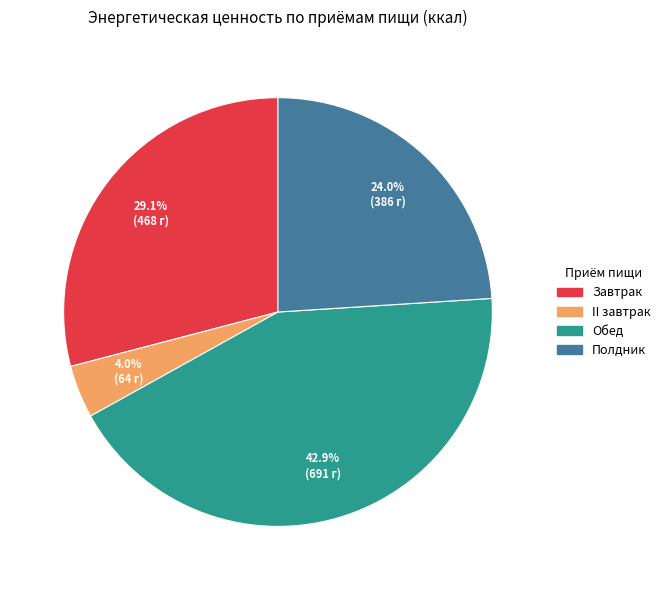

How many segments does this pie chart have?

4